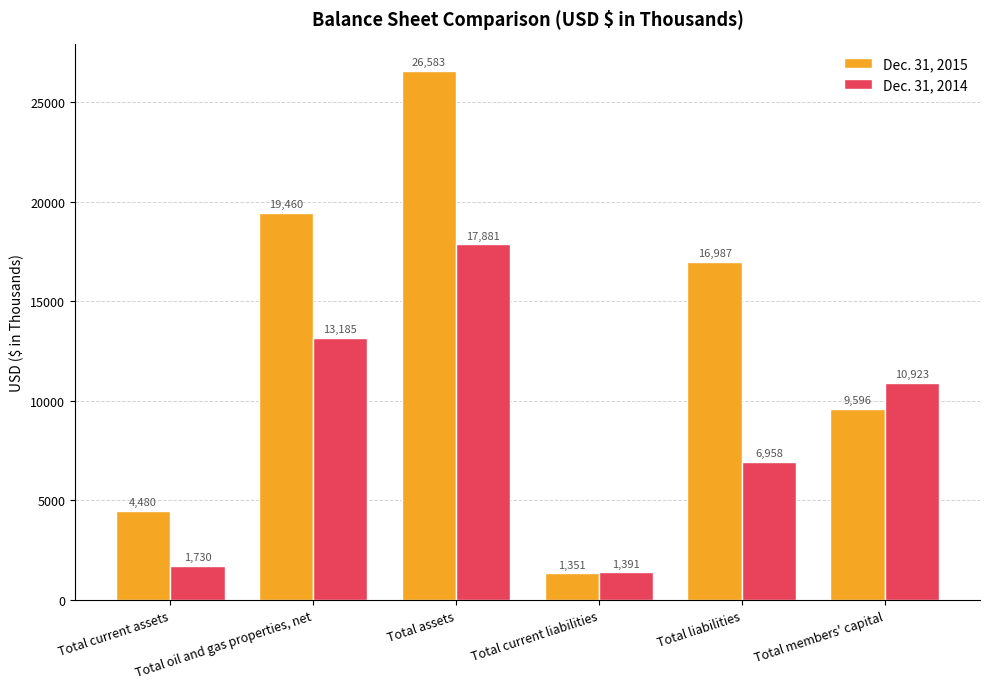

Does the chart contain stacked bars?

No